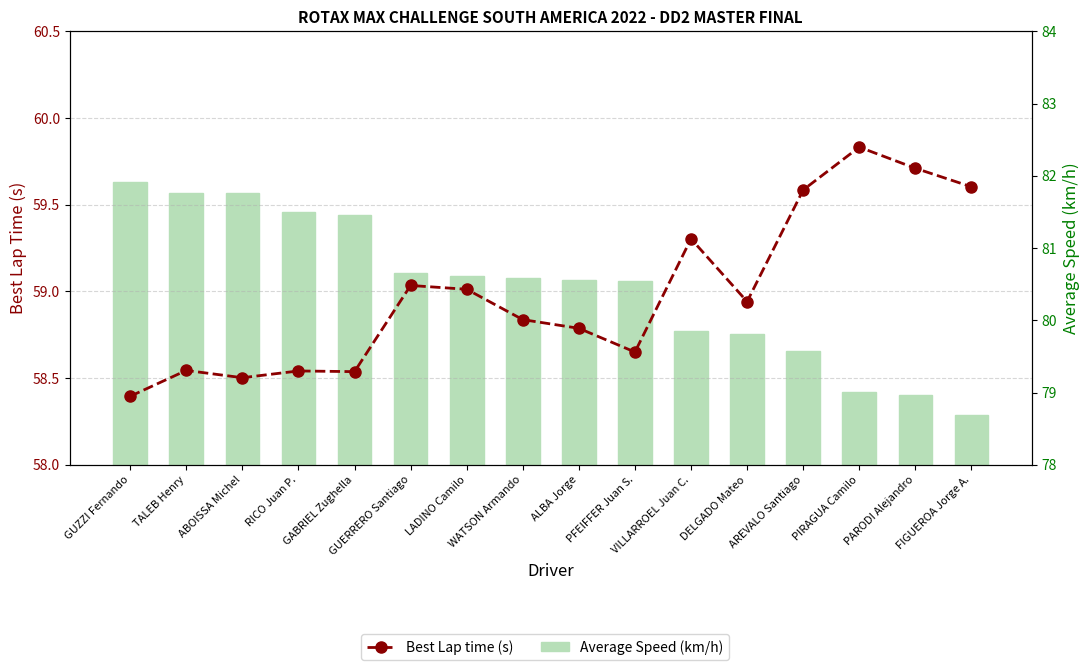

The value of Average Speed (km/h) at PFEIFFER Juan S. is 112.9. True or false?

False